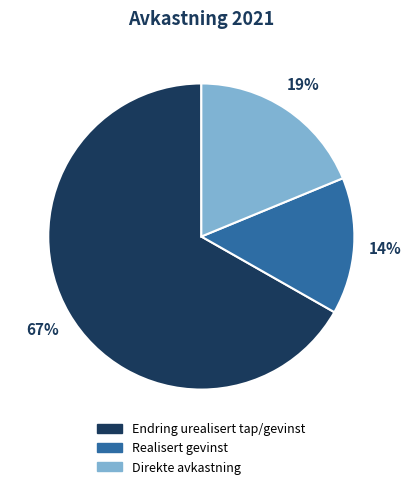

Between Direkte avkastning and Realisert gevinst, which is larger?

Direkte avkastning